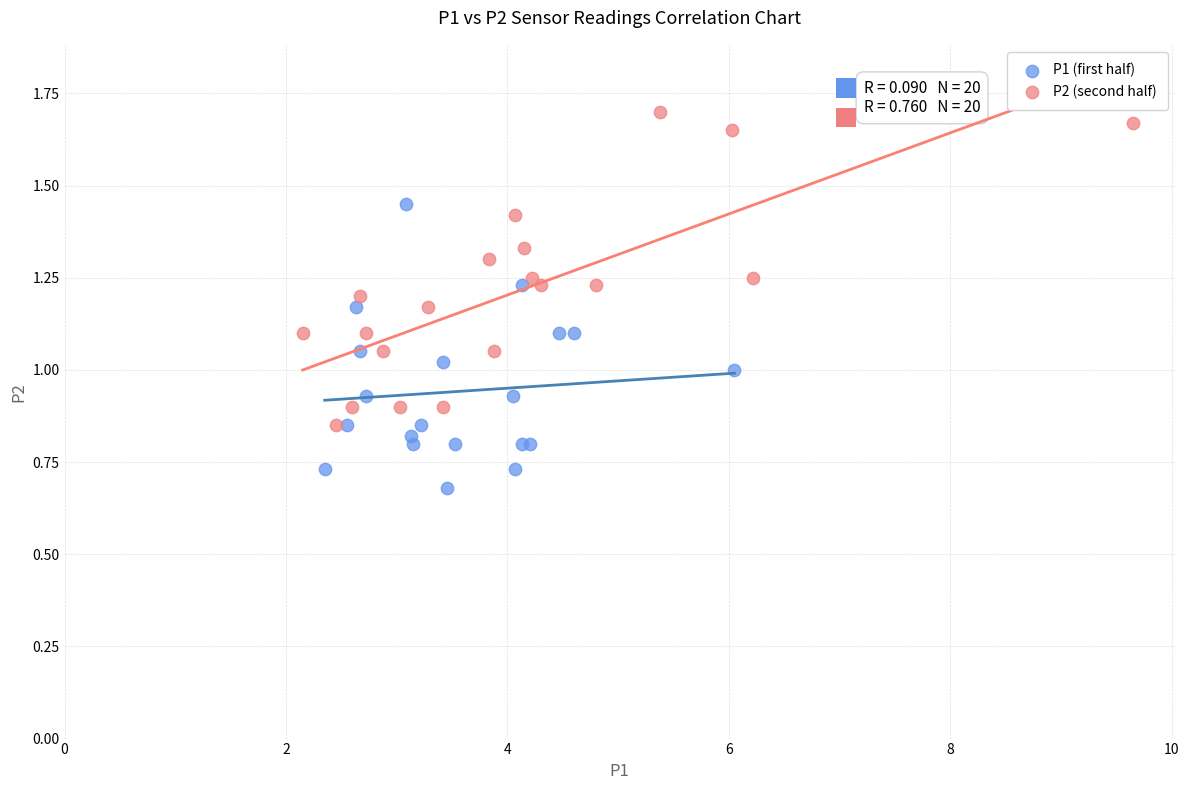

Which series reaches the minimum Y coordinate?

P1 (first half)